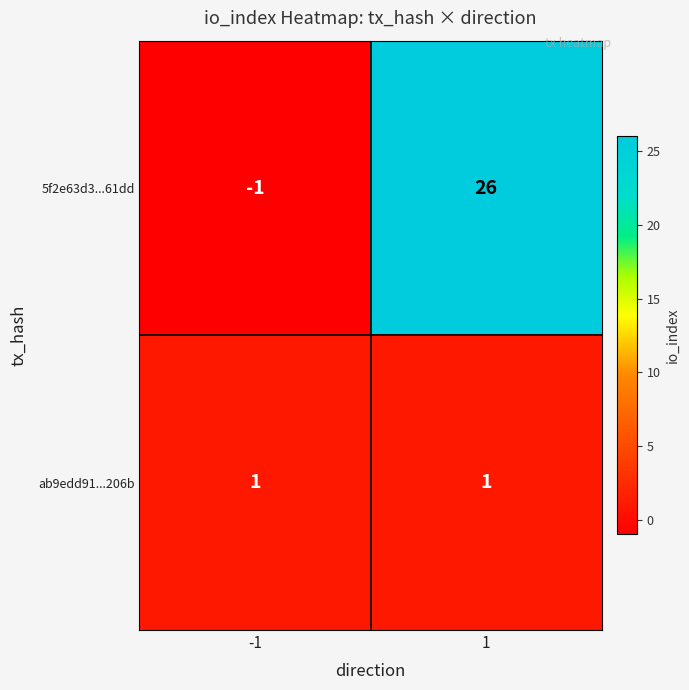

Rank the series at 1 from lowest to highest value.

ab9edd91...206b, 5f2e63d3...61dd